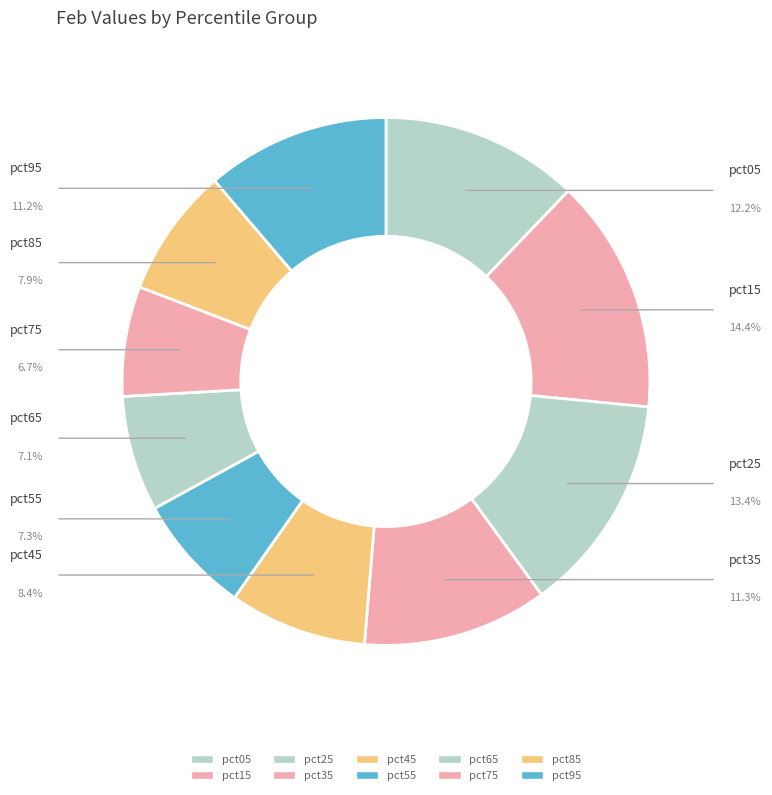

What percentage do pct45 and pct65 together represent?

15.5%